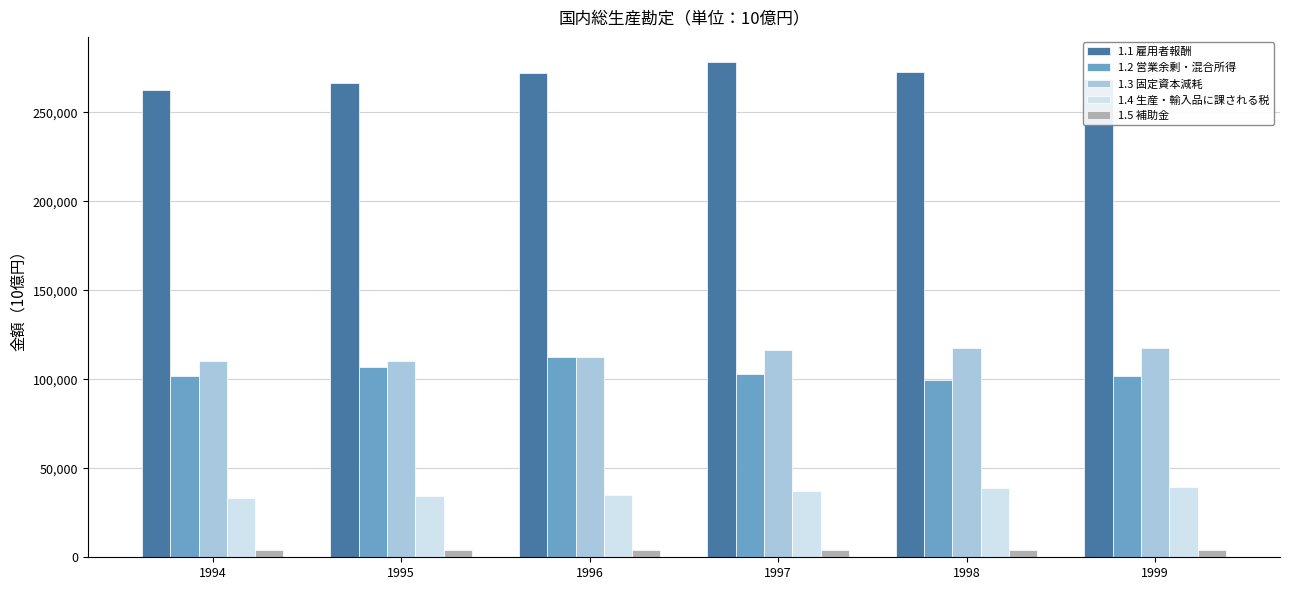

Are the bars grouped side by side (vs. stacked)?

Yes